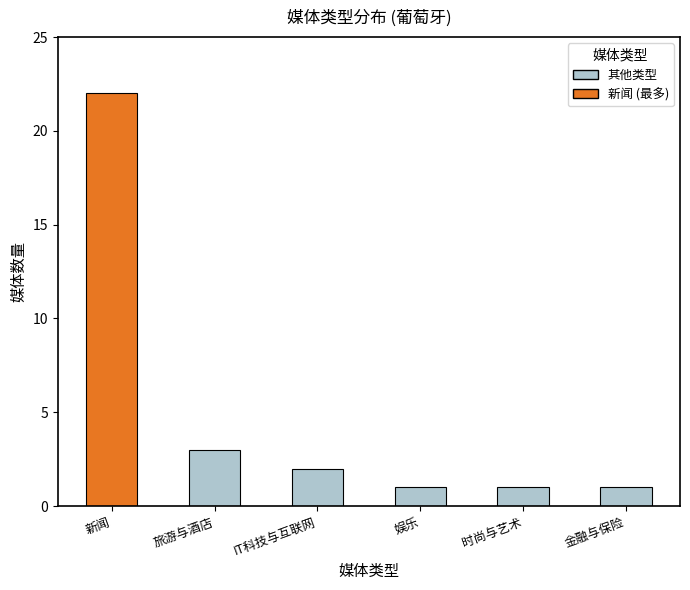

What is the ratio of the value at 新闻 to the value at 娱乐?

22.0